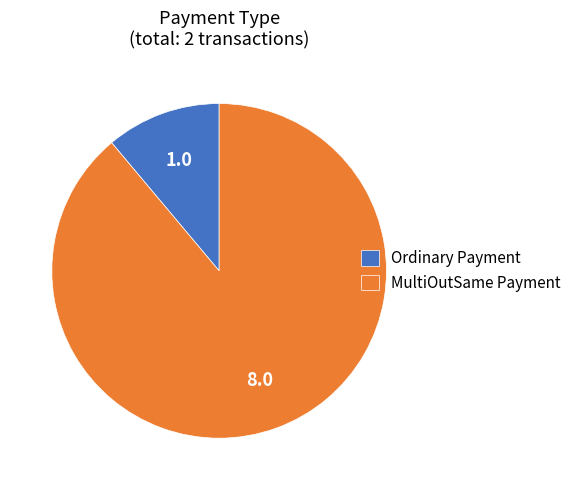

How many segments does this pie chart have?

2